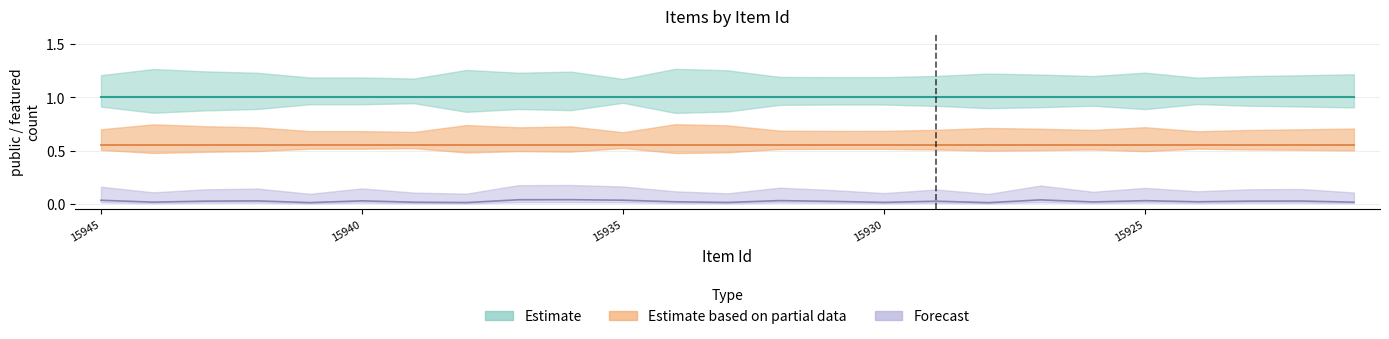

True or false: public_lower and featured_upper intersect in this chart.

False